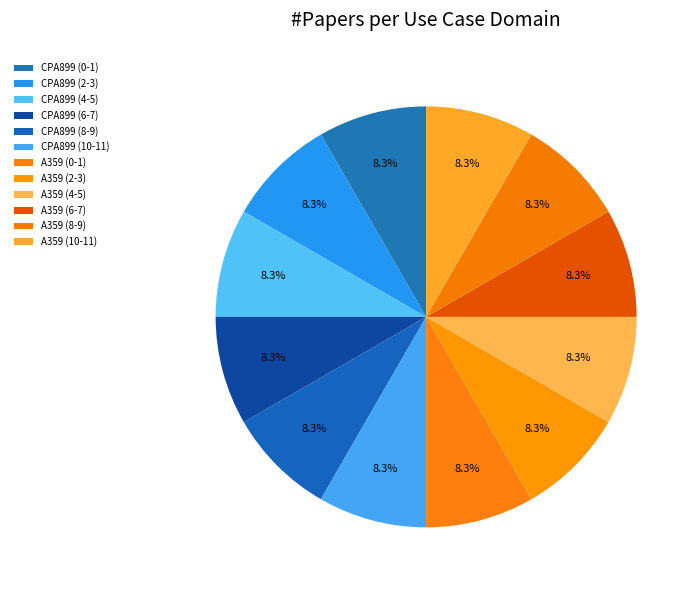

How many slices are in this pie chart?

12